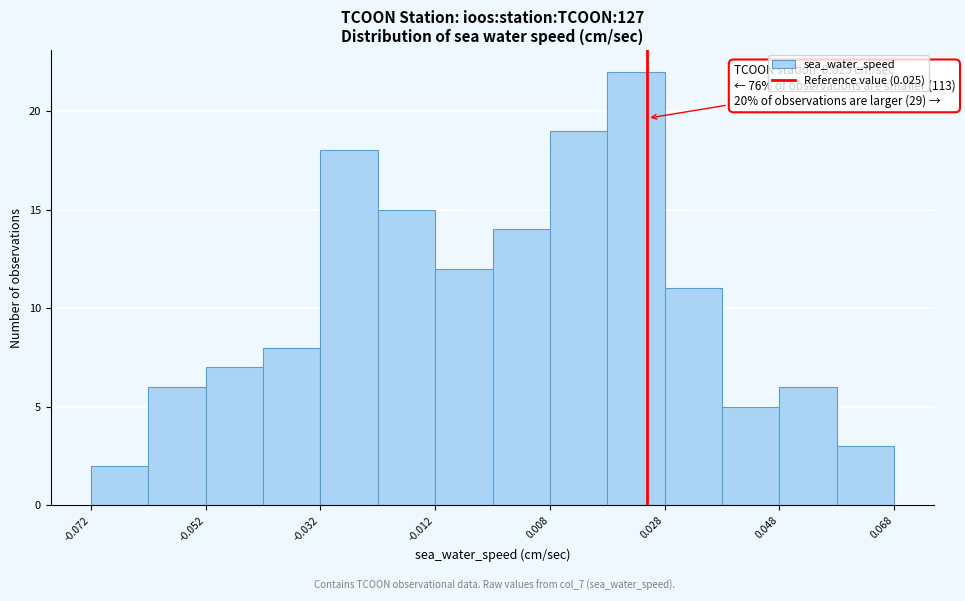

Which range on the x-axis has the tallest bar?

0.018 to 0.028